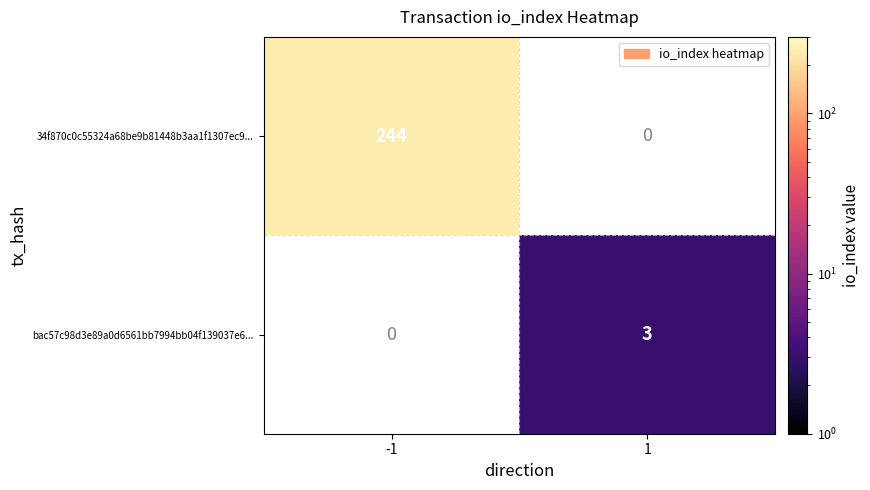

True or false: bac57c98d3e89a0d6561bb7994bb04f139037e6... has a value of 3 at 1.

True